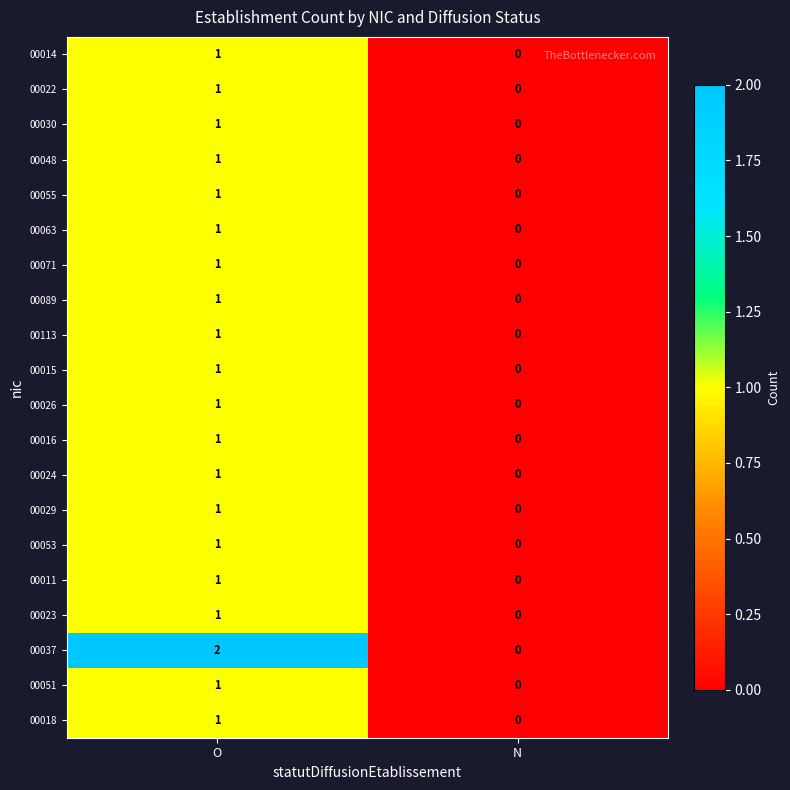

Which series has the largest total across all categories?

00037